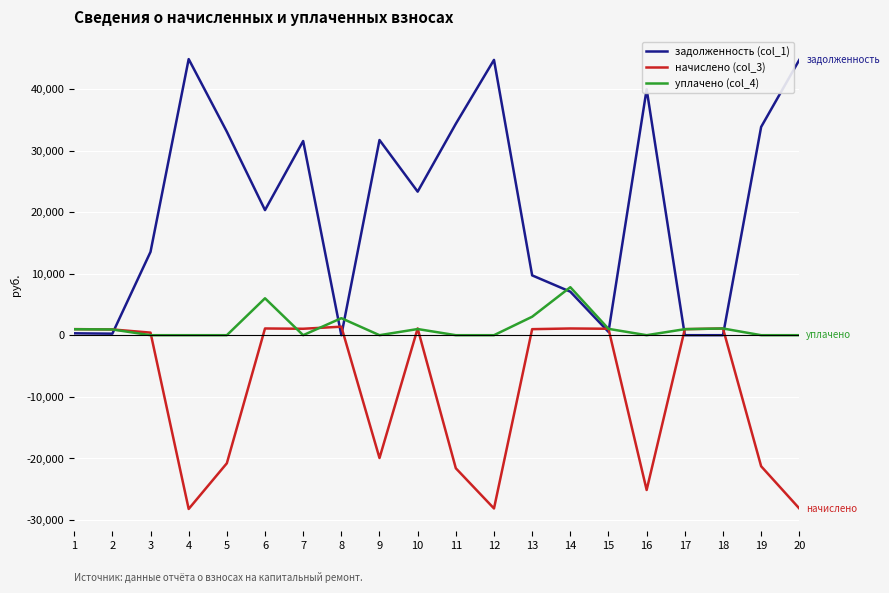

What is the difference between the maximum and second lowest values in the уплачено (col_4) series?

7800.2